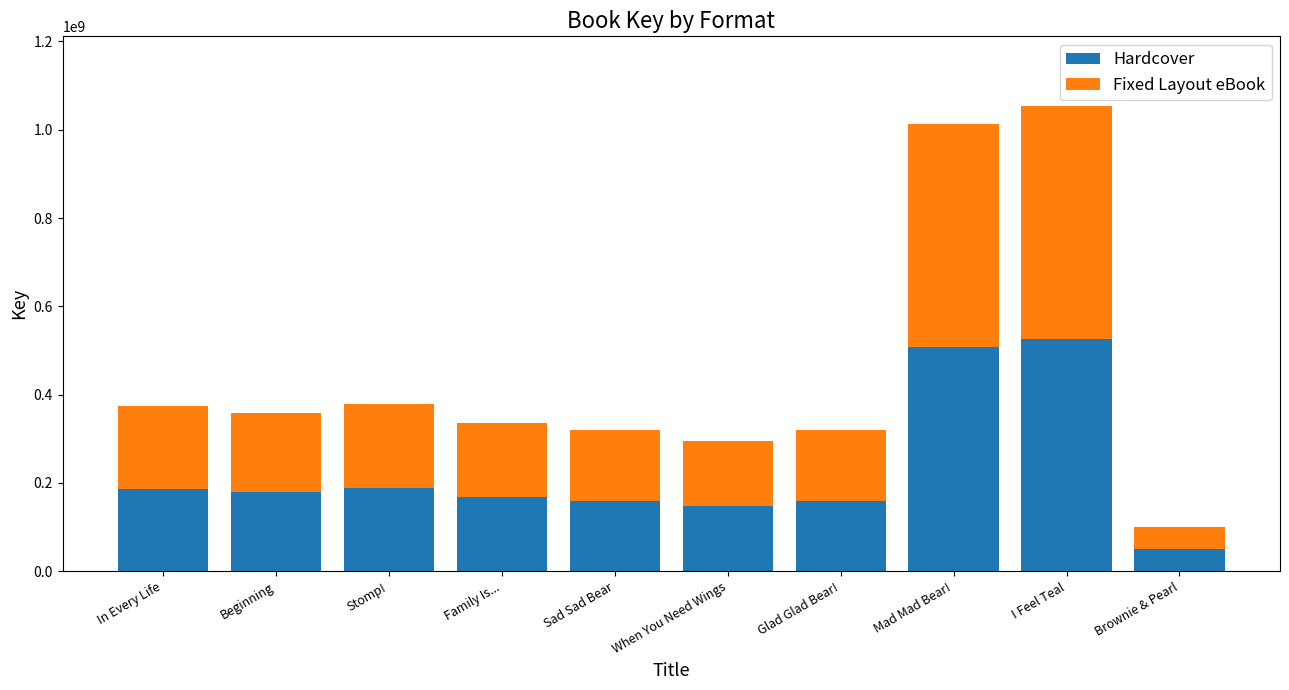

True or false: Hardcover has a value of 167416925 at Family Is....

True